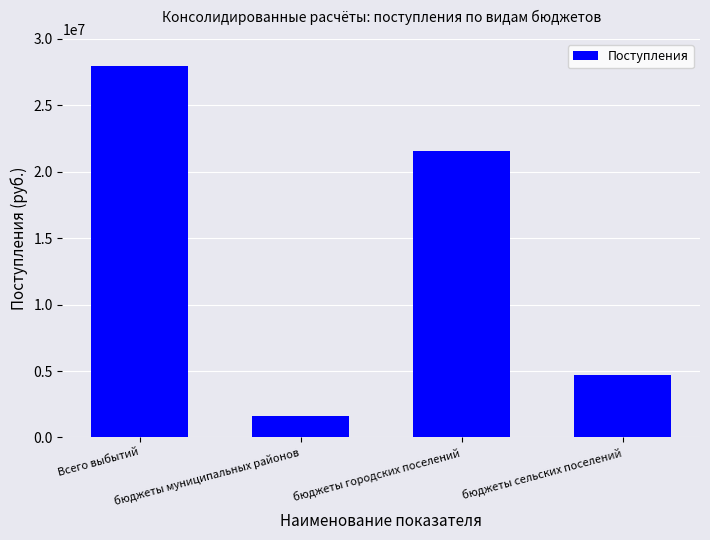

Count the number of values greater than 21586253.

2